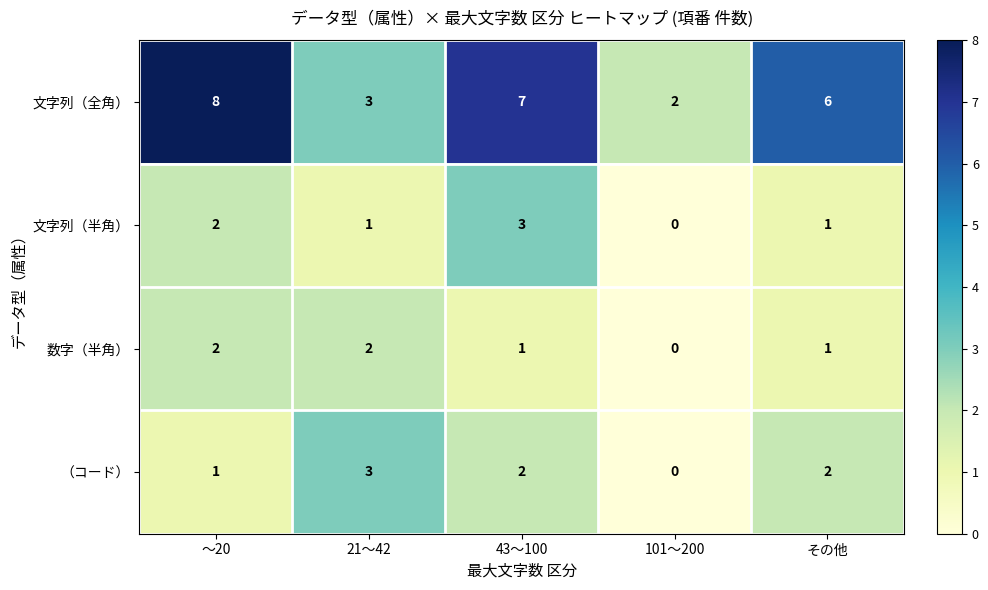

At which label does （コード） first exceed 2?

21～42